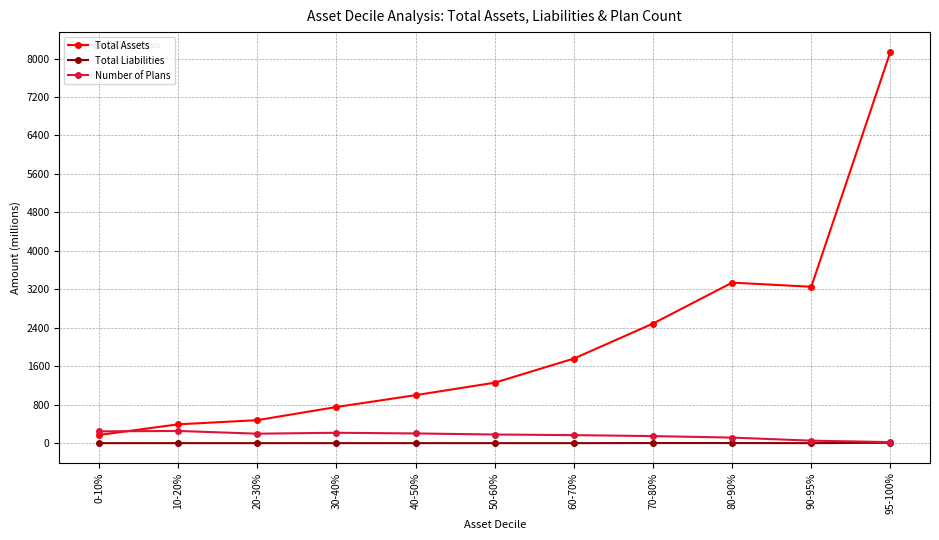

True or false: Total Liabilities and Total Assets intersect in this chart.

False